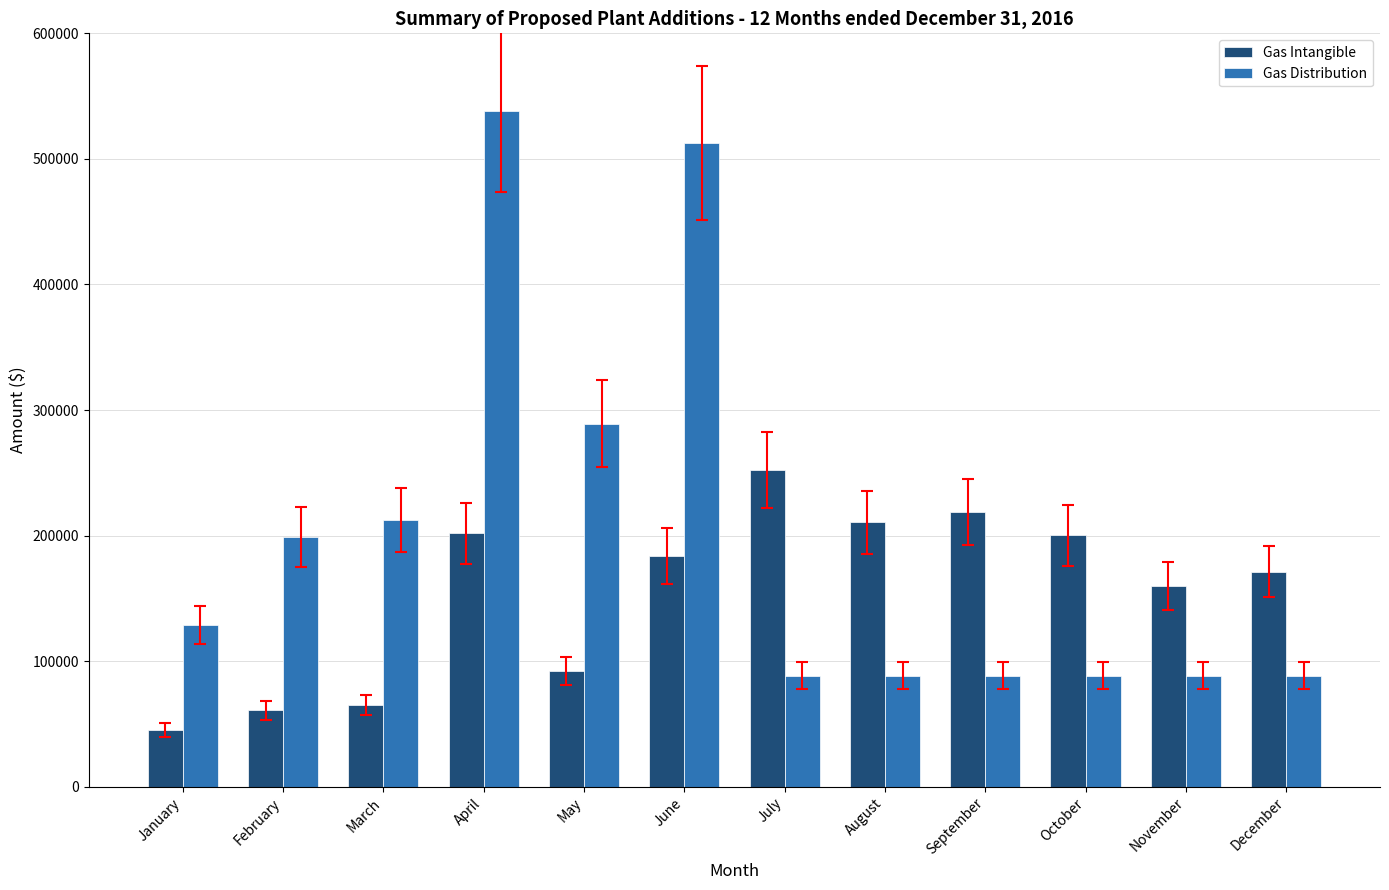

At which label does Gas Intangible reach its minimum?

January